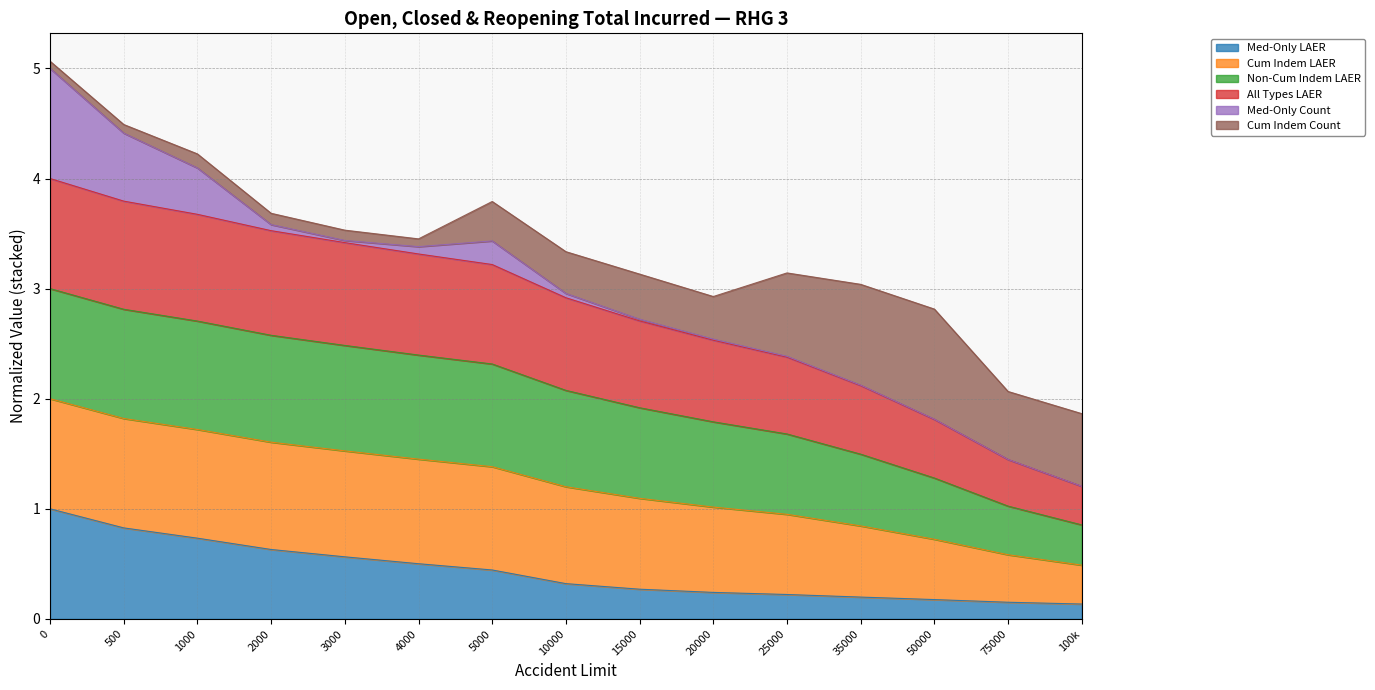

What are all the series names shown in the legend?

Med-Only LAER, Cum Indem LAER, Non-Cum Indem LAER, All Types LAER, Med-Only Count, Cum Indem Count